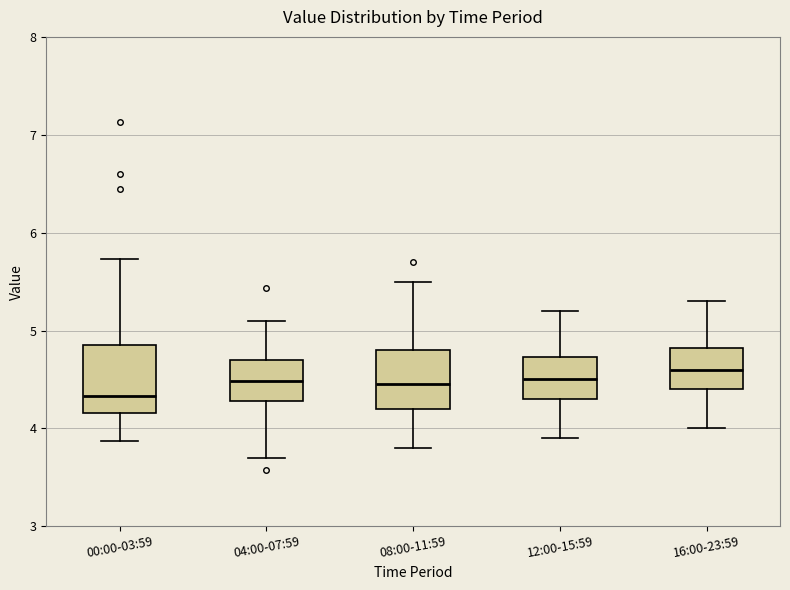

Where is the upper edge of the box for 16:00-23:59 on the y-axis? The values are not printed on the chart, so give them approximately, as read against the axis.

4.8